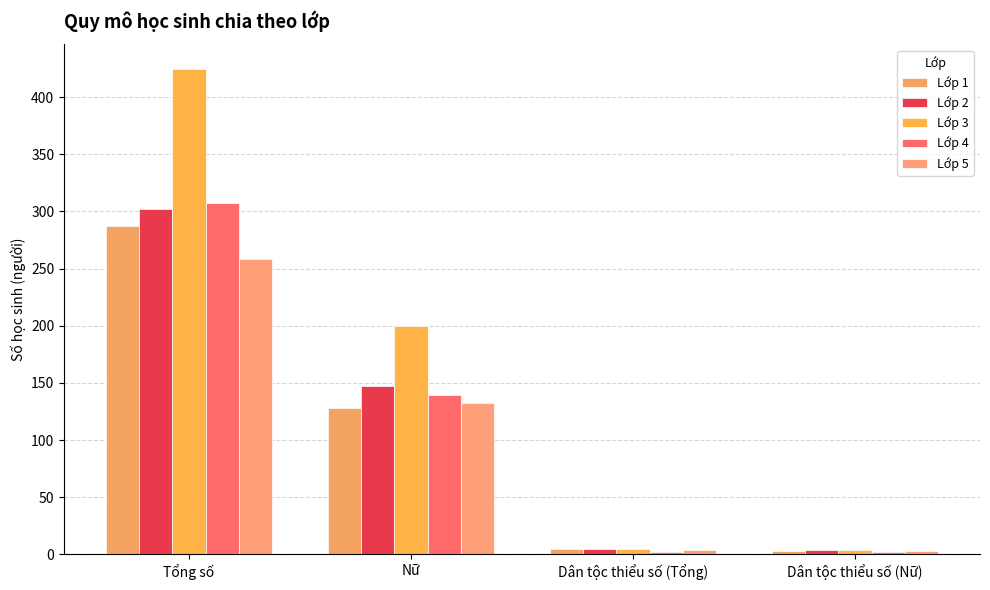

At how many categories does at least one series exceed 17?

2